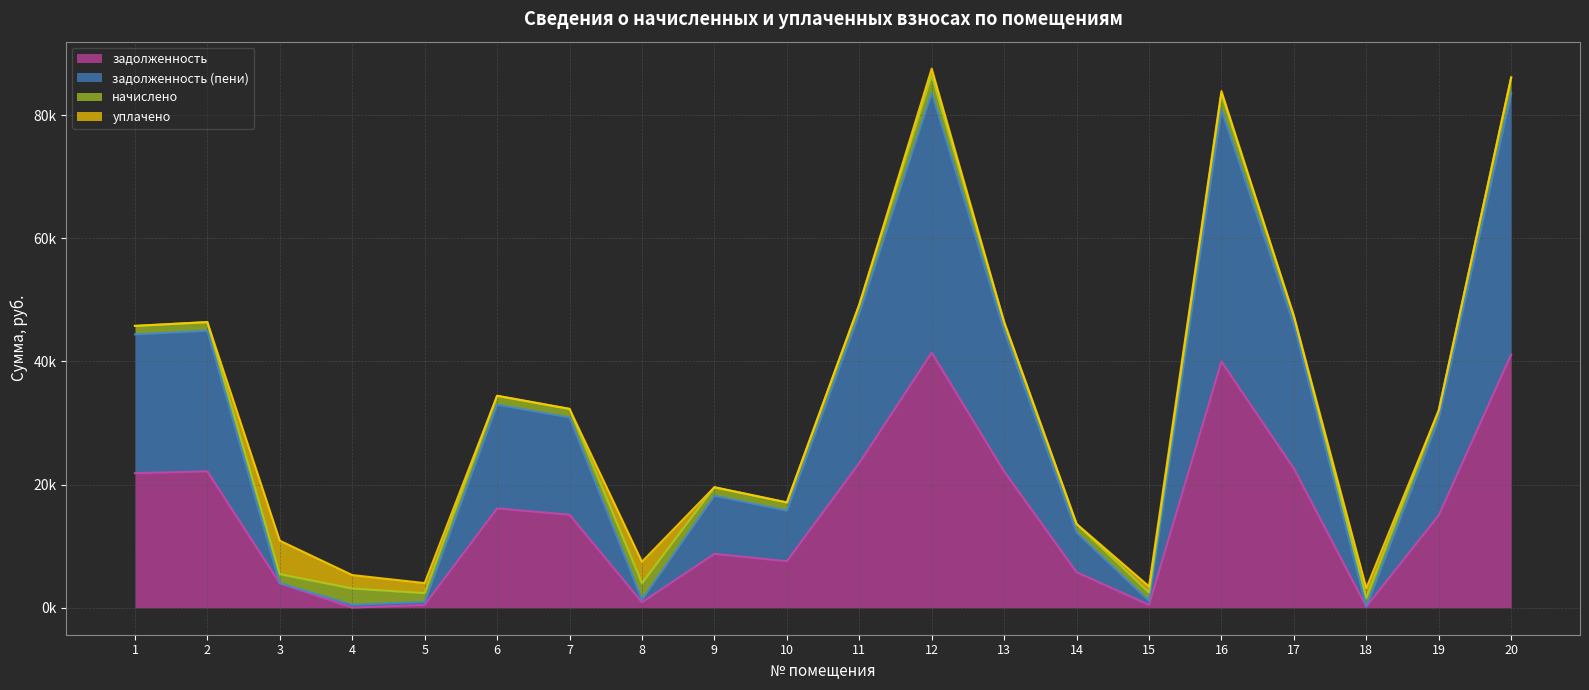

What is the value of the задолженность (пени) point at the 19th from the left?

30700.5